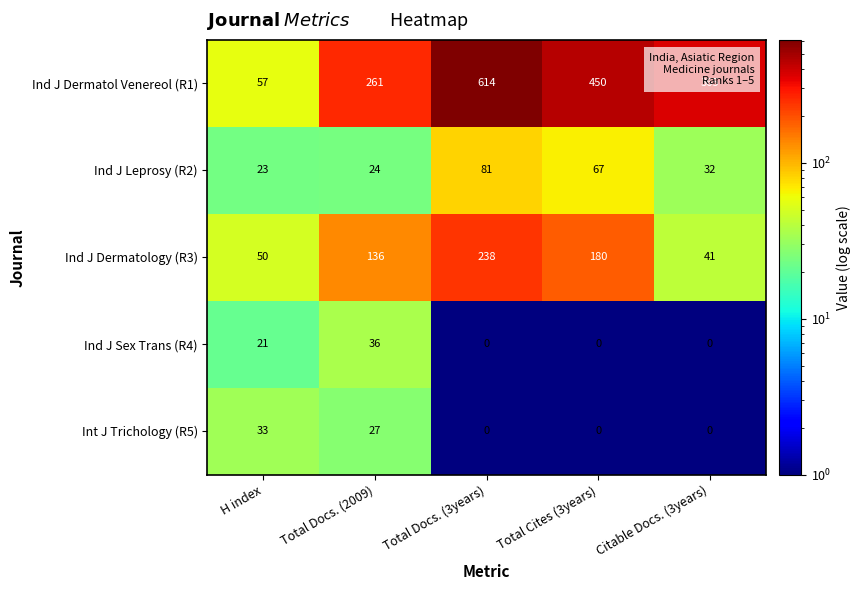

At which category does the chart reach its peak across all series?

Total Docs. (3years)